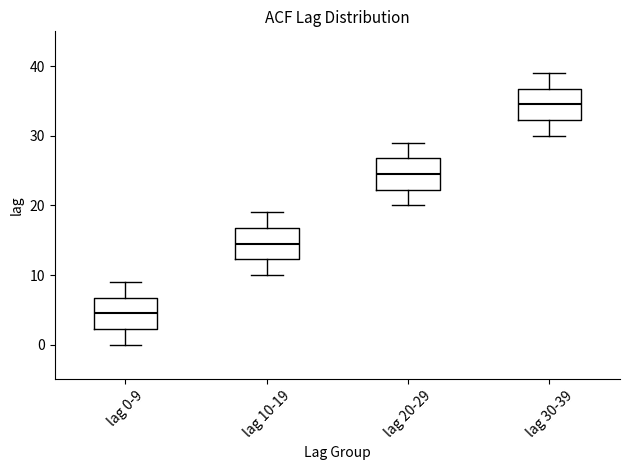

Where is the lower edge of the box for lag 0-9 on the y-axis? The values are not printed on the chart, so give them approximately, as read against the axis.

2